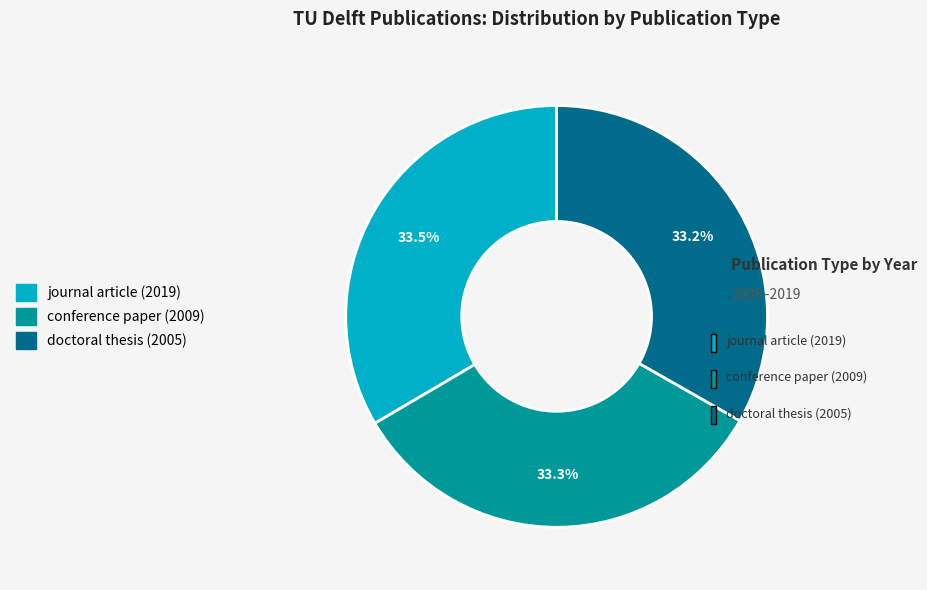

Approximately how many times larger is the value at conference paper (2009) compared to journal article (2019)?

1.0